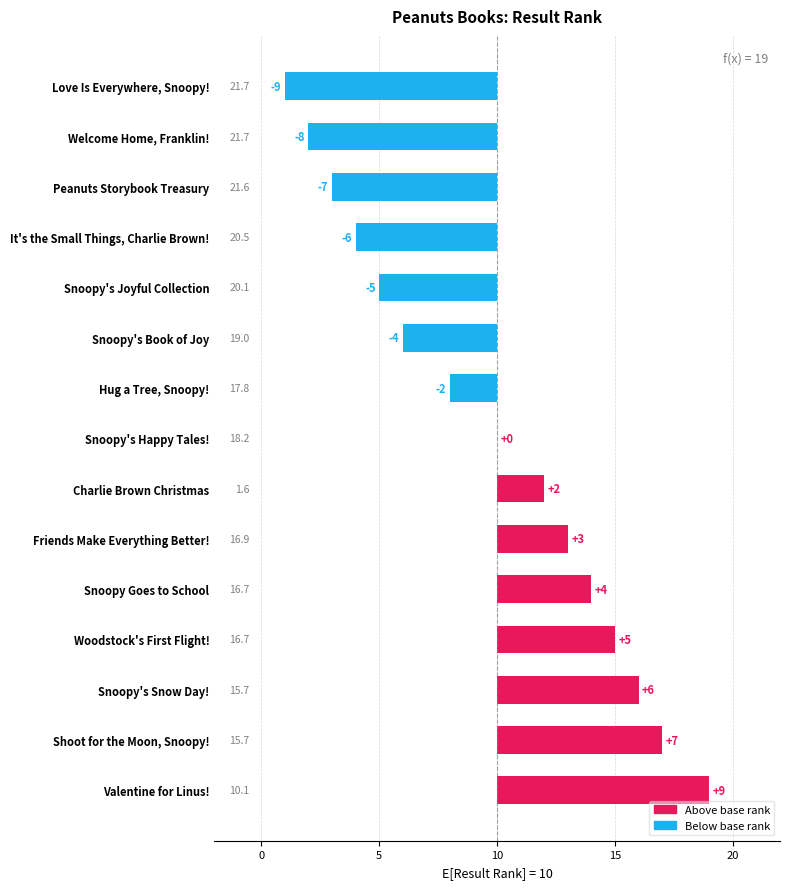

The chart shows a value of 5 at Valentine for Linus!. True or false?

False